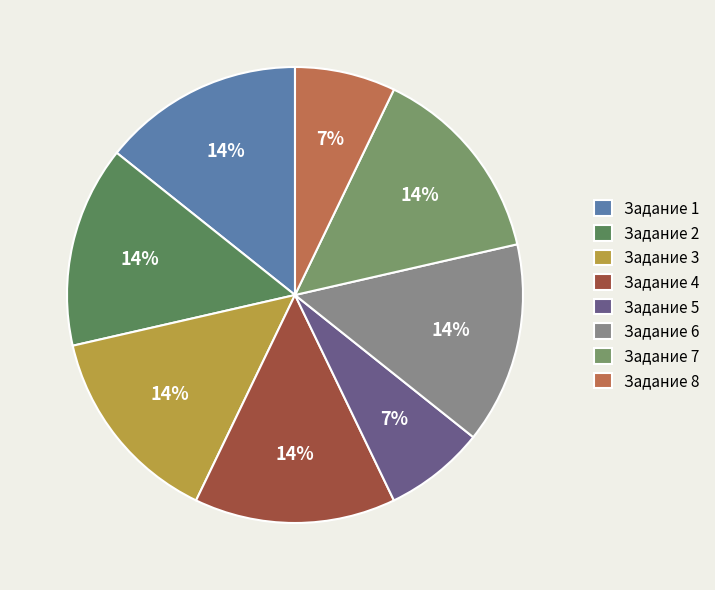

Does Задание 4 account for over 50% of the chart?

No